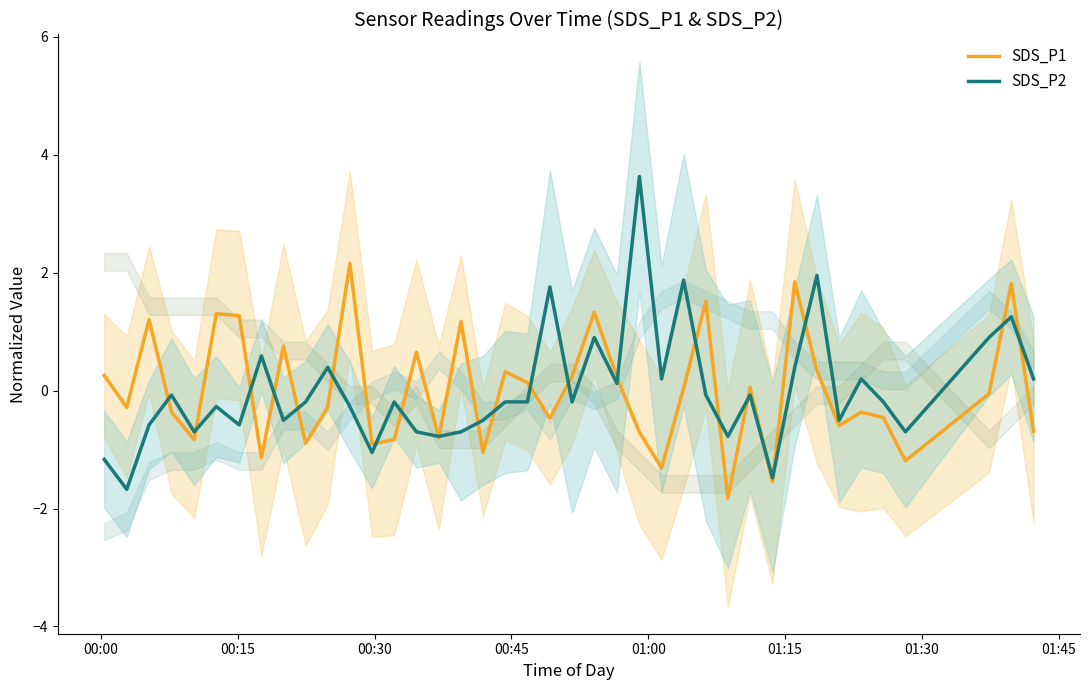

What is the lowest value of the SDS_P2 series?

-1.7